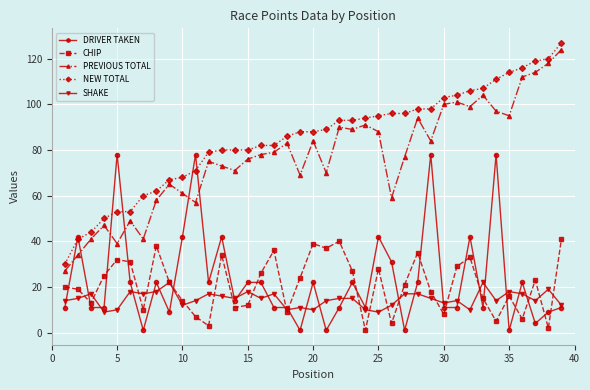

True or false: NEW TOTAL and CHIP cross at least once.

False